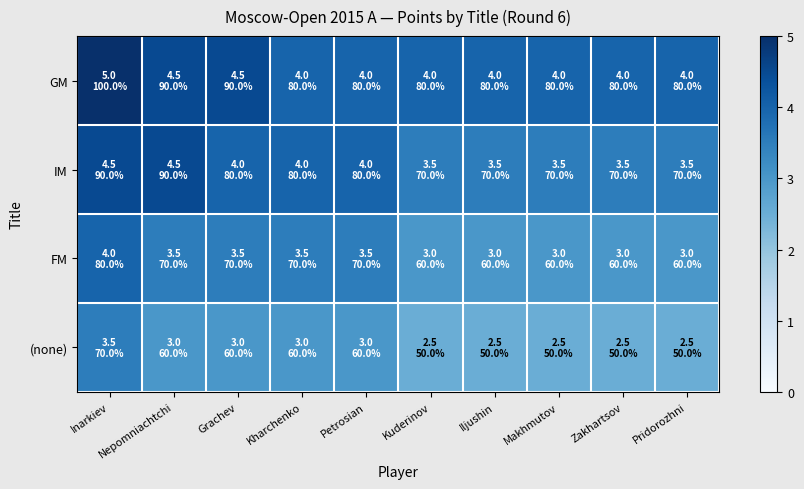

Reading left to right, extract all data points from this chart.

GM: Inarkiev=5.0	Nepomniachtchi=4.5	Grachev=4.5	Kharchenko=4.0	Petrosian=4.0	Kuderinov=4.0	Iljushin=4.0	Makhmutov=4.0	Zakhartsov=4.0	Pridorozhni=4.0
IM: Inarkiev=4.5	Nepomniachtchi=4.5	Grachev=4.0	Kharchenko=4.0	Petrosian=4.0	Kuderinov=3.5	Iljushin=3.5	Makhmutov=3.5	Zakhartsov=3.5	Pridorozhni=3.5
FM: Inarkiev=4.0	Nepomniachtchi=3.5	Grachev=3.5	Kharchenko=3.5	Petrosian=3.5	Kuderinov=3.0	Iljushin=3.0	Makhmutov=3.0	Zakhartsov=3.0	Pridorozhni=3.0
(none): Inarkiev=3.5	Nepomniachtchi=3.0	Grachev=3.0	Kharchenko=3.0	Petrosian=3.0	Kuderinov=2.5	Iljushin=2.5	Makhmutov=2.5	Zakhartsov=2.5	Pridorozhni=2.5